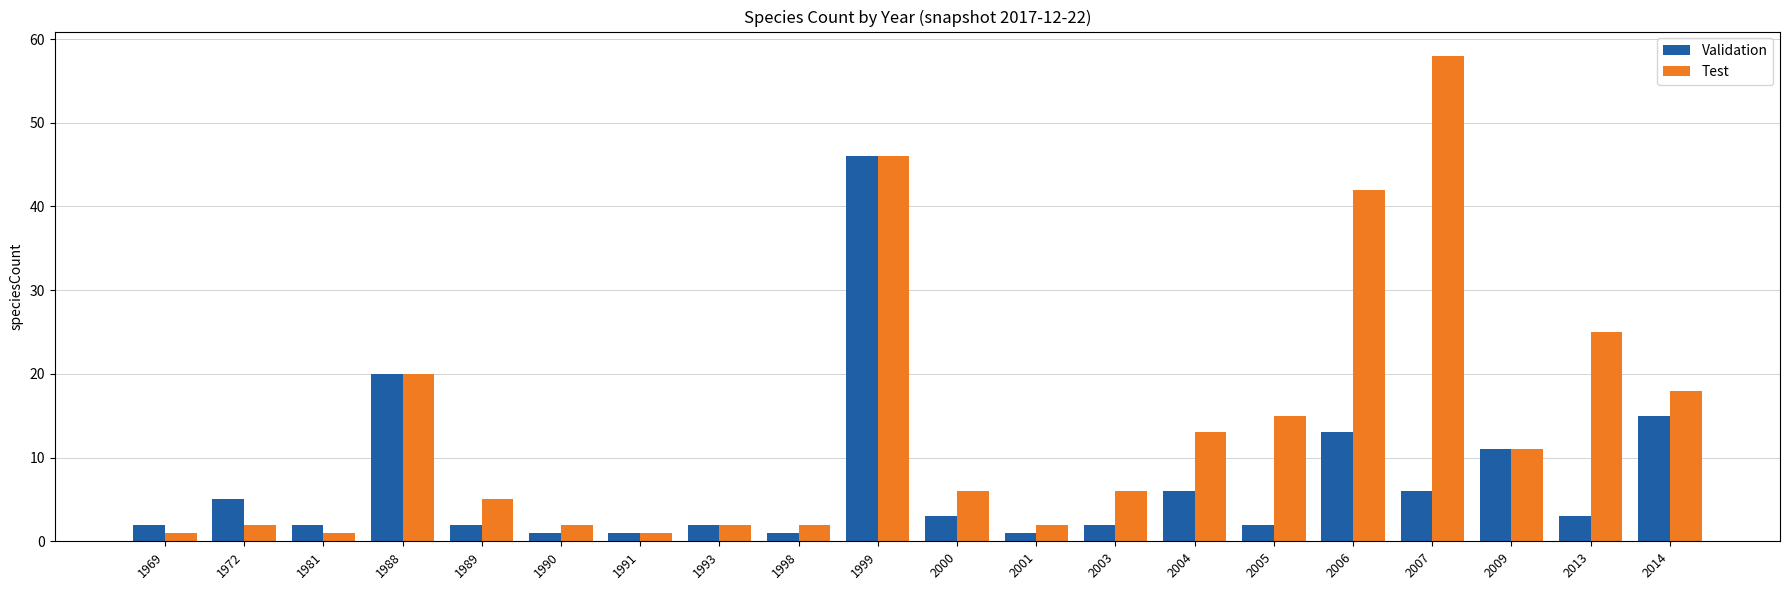

Which series changed the most between 1969 and 2000?

Test